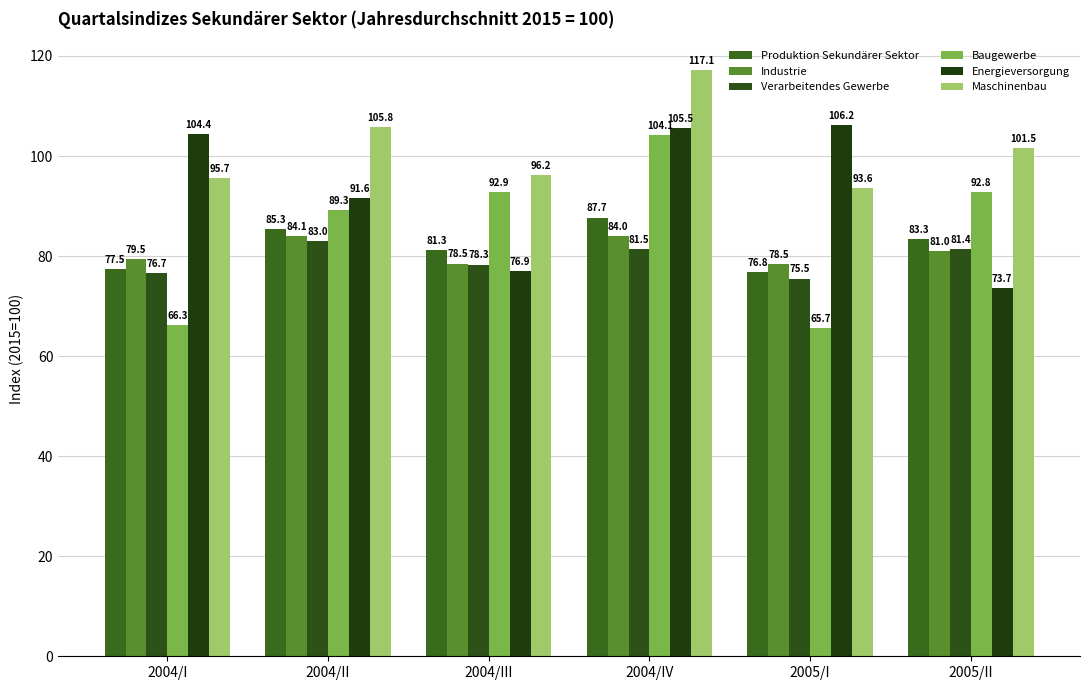

The value of Verarbeitendes Gewerbe at 2004/II is 83.0. True or false?

True